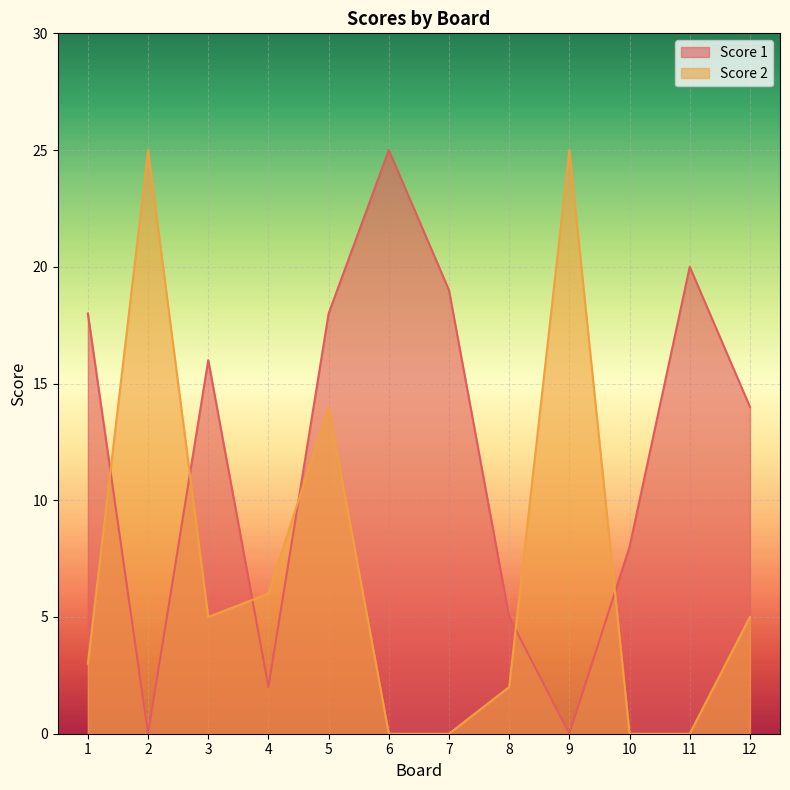

Between 2 and 10, which series saw the biggest shift?

Score 2